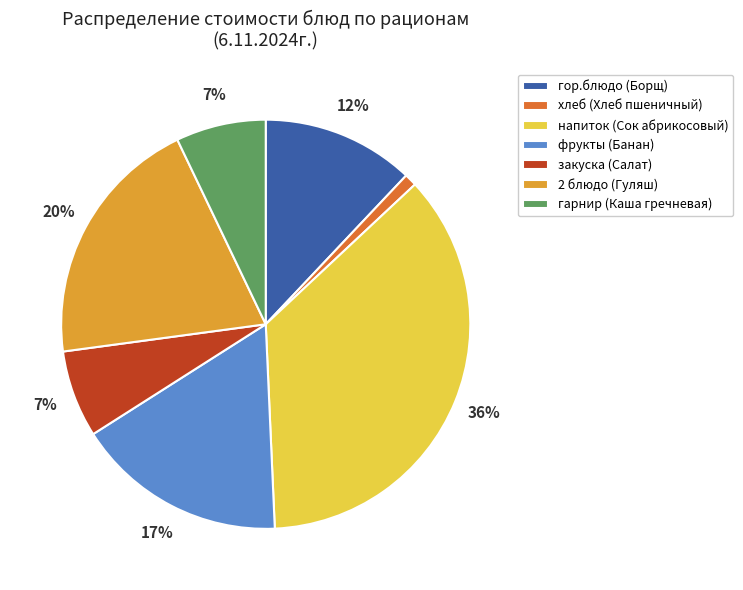

What percentage is the фрукты (Банан) slice, to the nearest percent?

17%